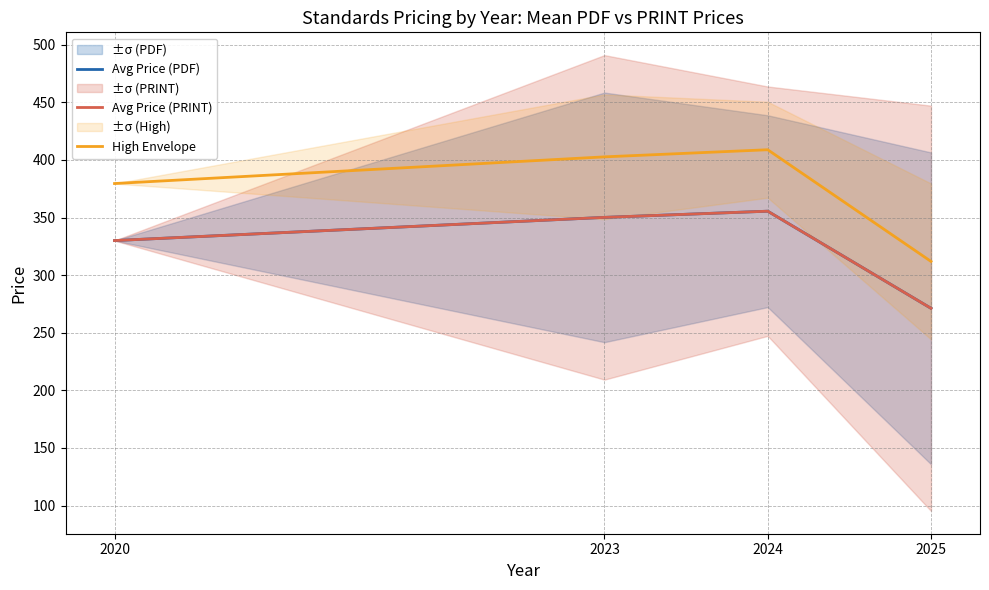

In Avg Price (PRINT), how many points are higher than both neighbors (excluding endpoints)?

1